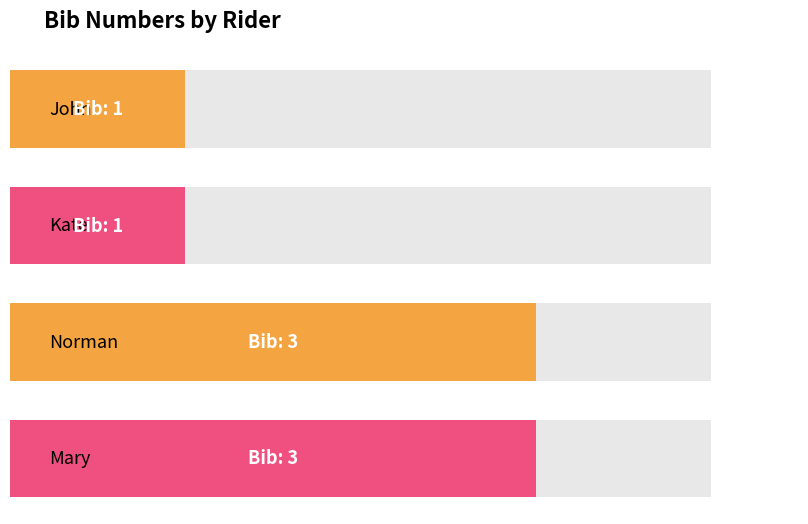

Which has a higher value, Mary or John?

Mary